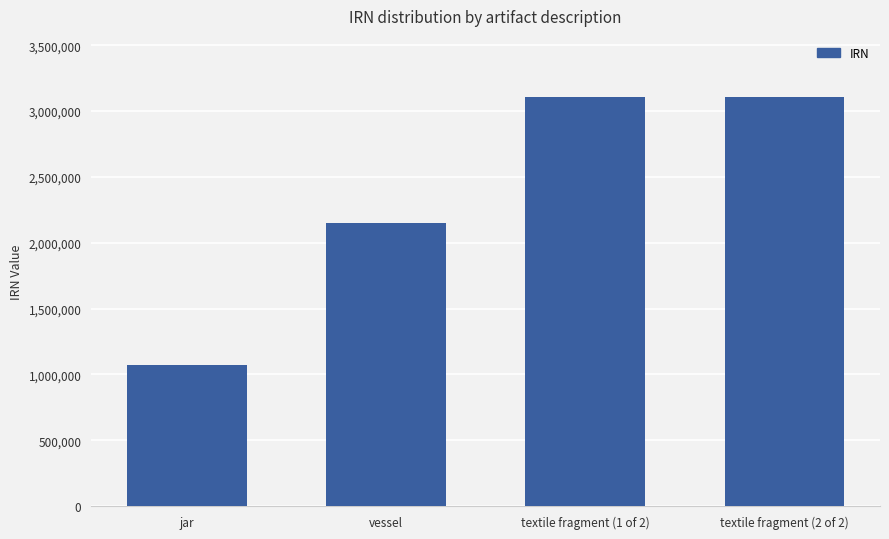

Which label corresponds to the smallest value in the chart?

jar